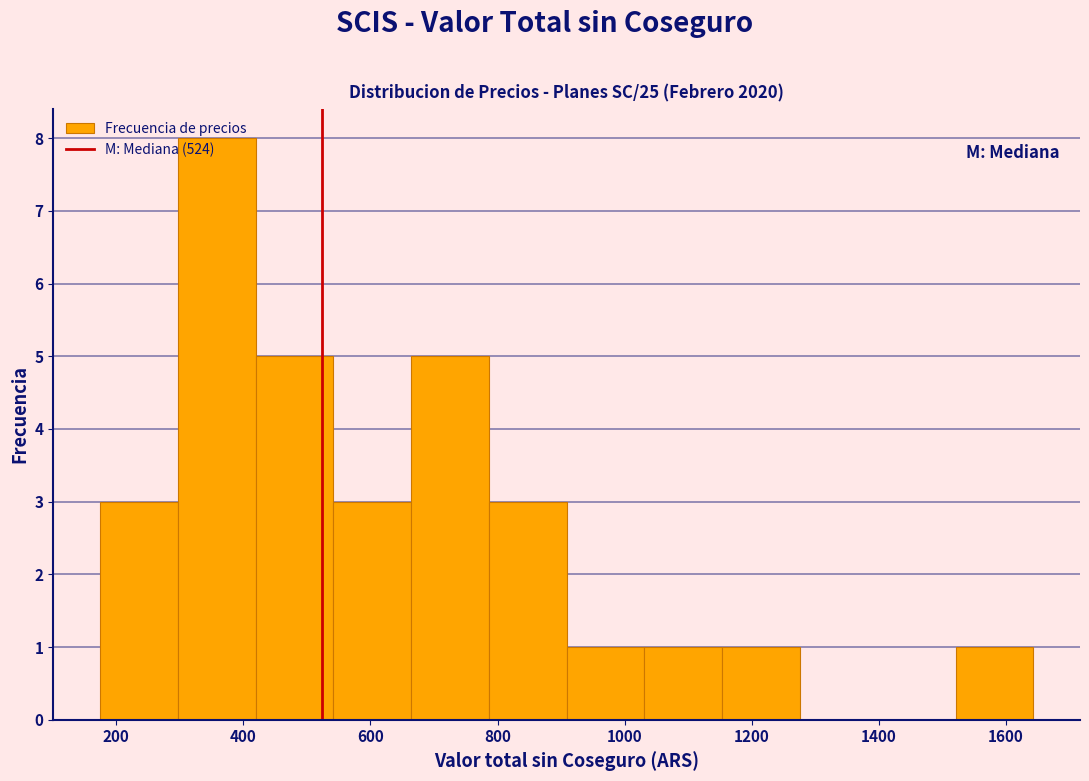

Reading left to right, transcribe this chart: for each bar, give the range it covers on the x-axis and its height. Neither the bar edges nor the heights are printed on the chart, so give them approximately, as read against the axes.

180 to 300: 3
300 to 420: 8
420 to 540: 5
540 to 660: 3
660 to 780: 5
780 to 900: 3
900 to 1040: 1
1040 to 1160: 1
1160 to 1280: 1
1280 to 1400: 0
1400 to 1520: 0
1520 to 1640: 1